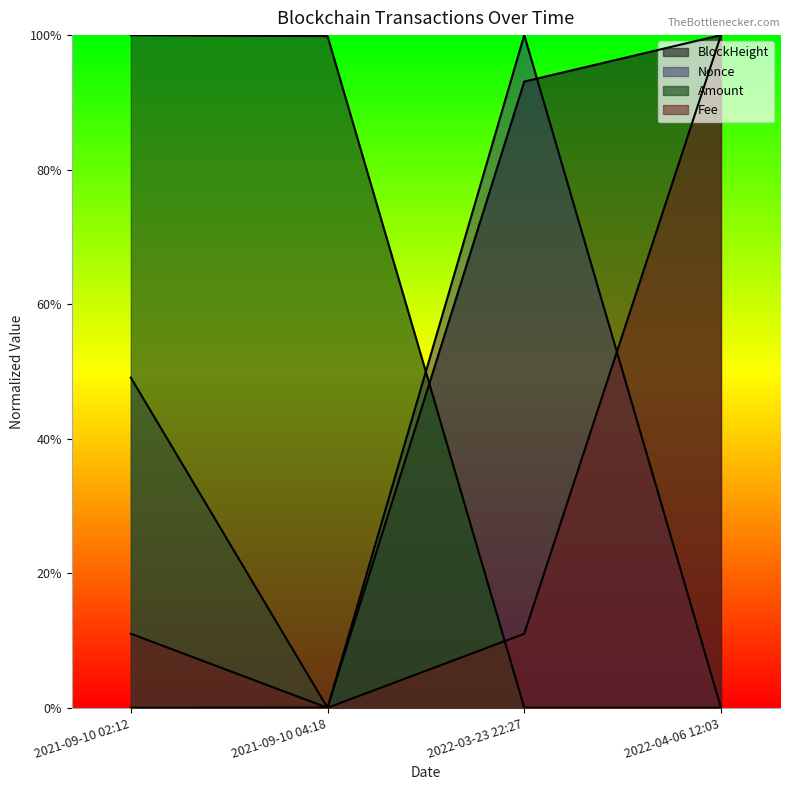

What is the average value of the Fee series?

0.3